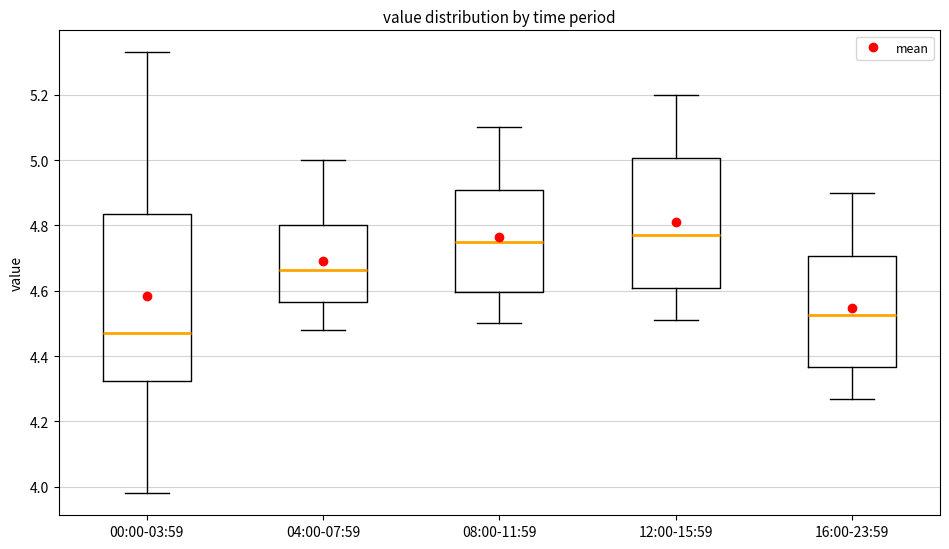

Reading left to right, read every box against the y-axis: the position of its median line, the range the box covers, and the ends of its whiskers. The values are not printed on the chart, so give them approximately, as read against the axis.

00:00-03:59: median 4.48, box 4.32 to 4.84, whiskers 3.98 to 5.34
04:00-07:59: median 4.66, box 4.56 to 4.80, whiskers 4.48 to 5.00
08:00-11:59: median 4.76, box 4.60 to 4.90, whiskers 4.50 to 5.10
12:00-15:59: median 4.78, box 4.60 to 5.00, whiskers 4.52 to 5.20
16:00-23:59: median 4.52, box 4.36 to 4.70, whiskers 4.28 to 4.90